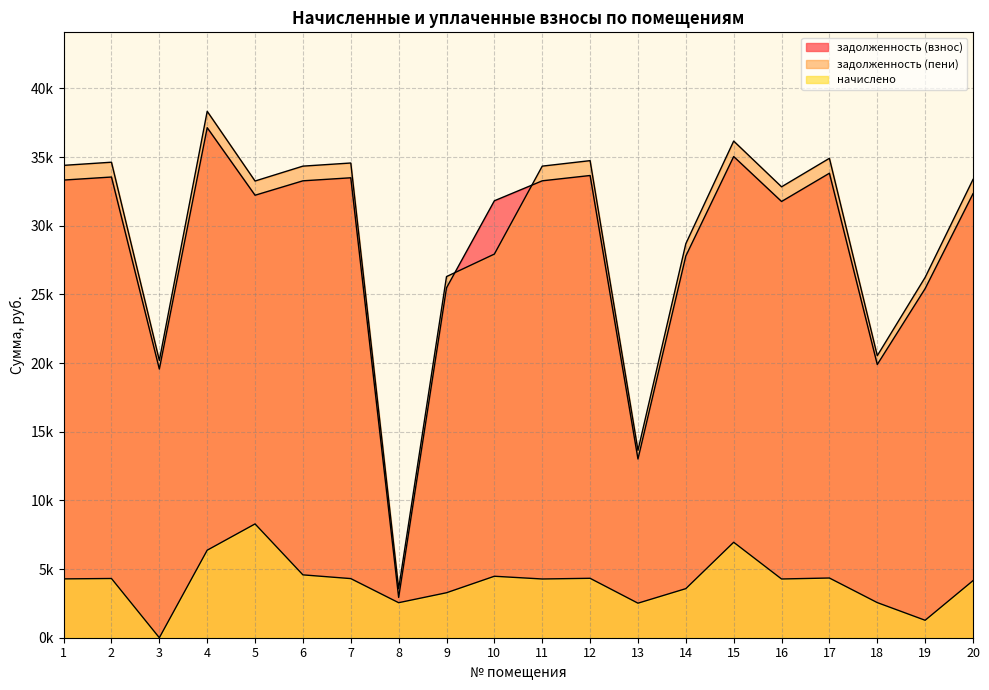

What is the value of the задолженность (взнос) point at the 18th from the left?

19893.6